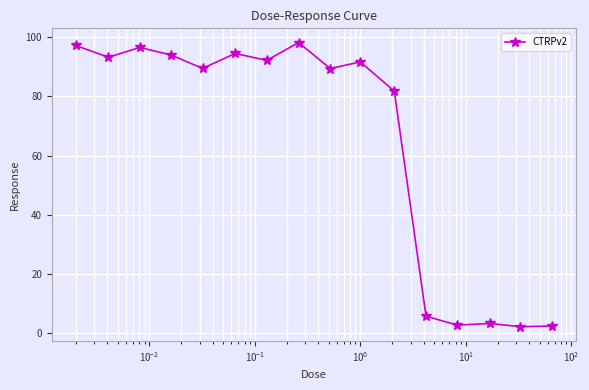

What is the minimum value shown in the chart?

2.3